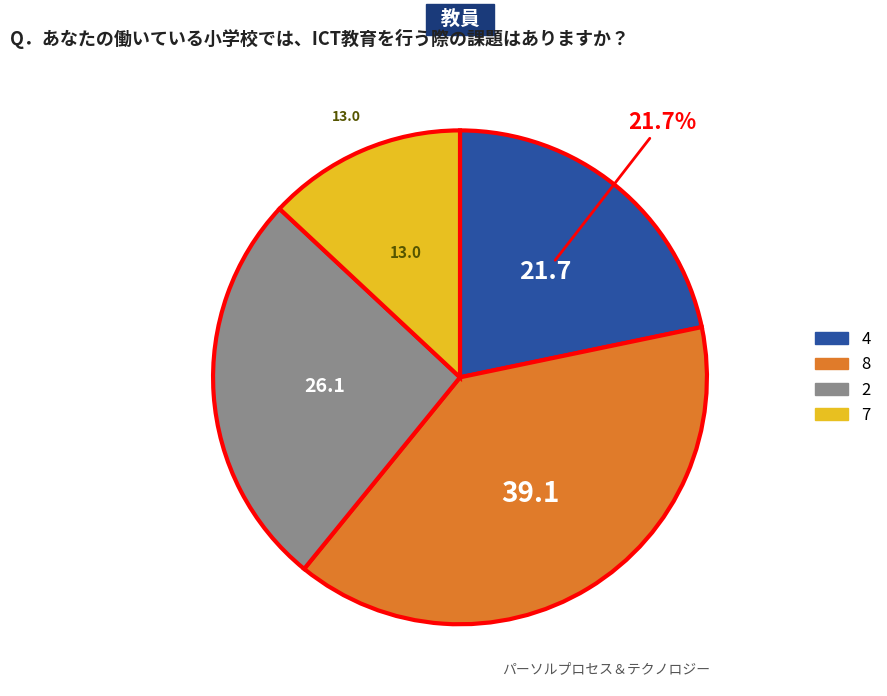

Does any single category account for the majority?

No